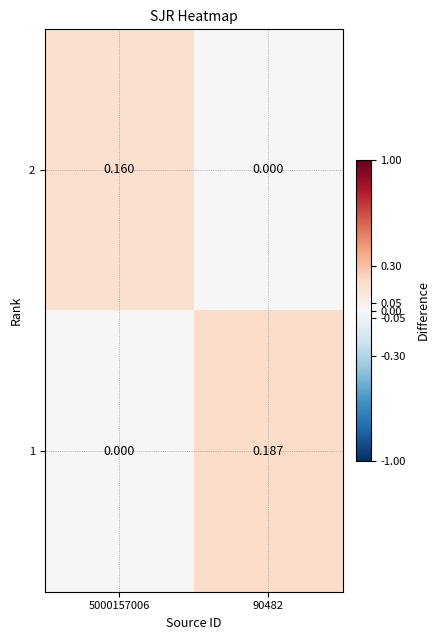

Is the value of 2 at 90482 greater than the value of 1 at 90482?

No